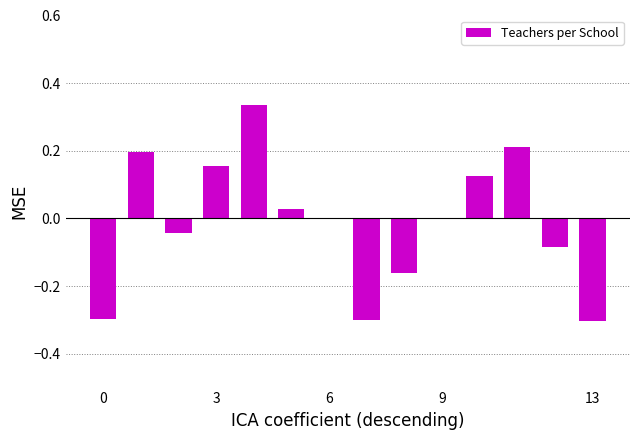

The value at 0 is -0.3. True or false?

True